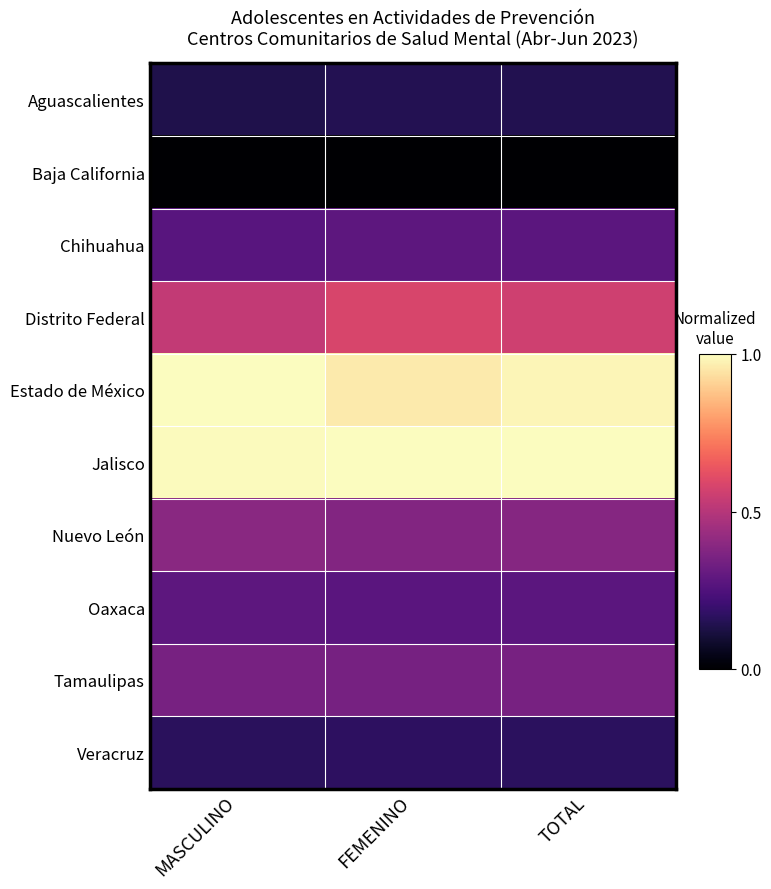

Rank the series at MASCULINO from highest to lowest value.

Estado de México, Jalisco, Distrito Federal, Nuevo León, Tamaulipas, Oaxaca, Chihuahua, Veracruz, Aguascalientes, Baja California